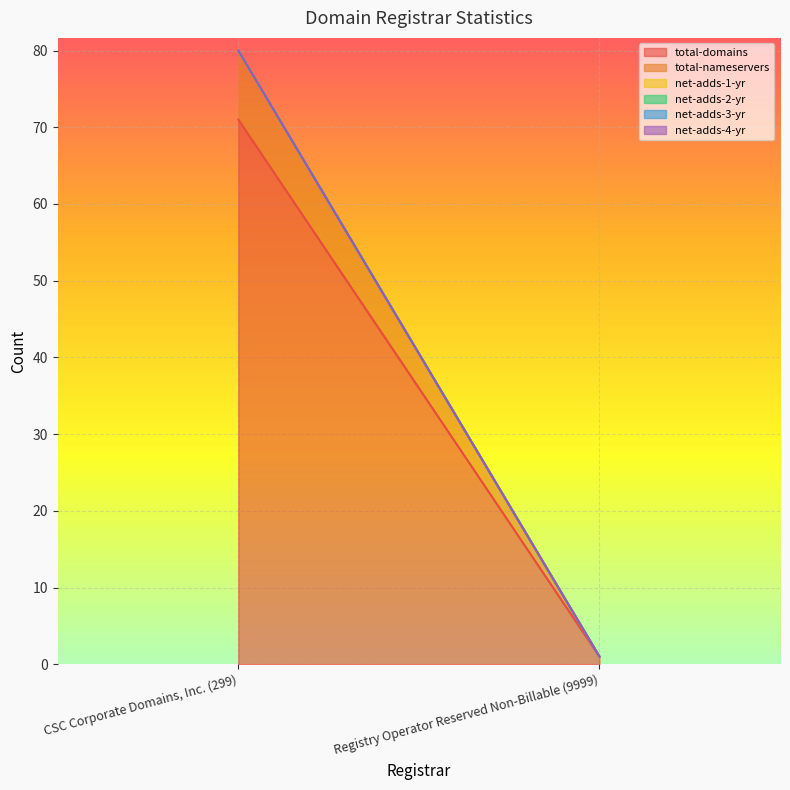

At how many categories does at least one series exceed 56?

1